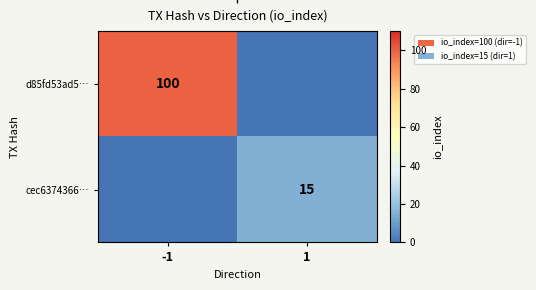

The cec6374366… series shows 15 at 1. True or false?

True